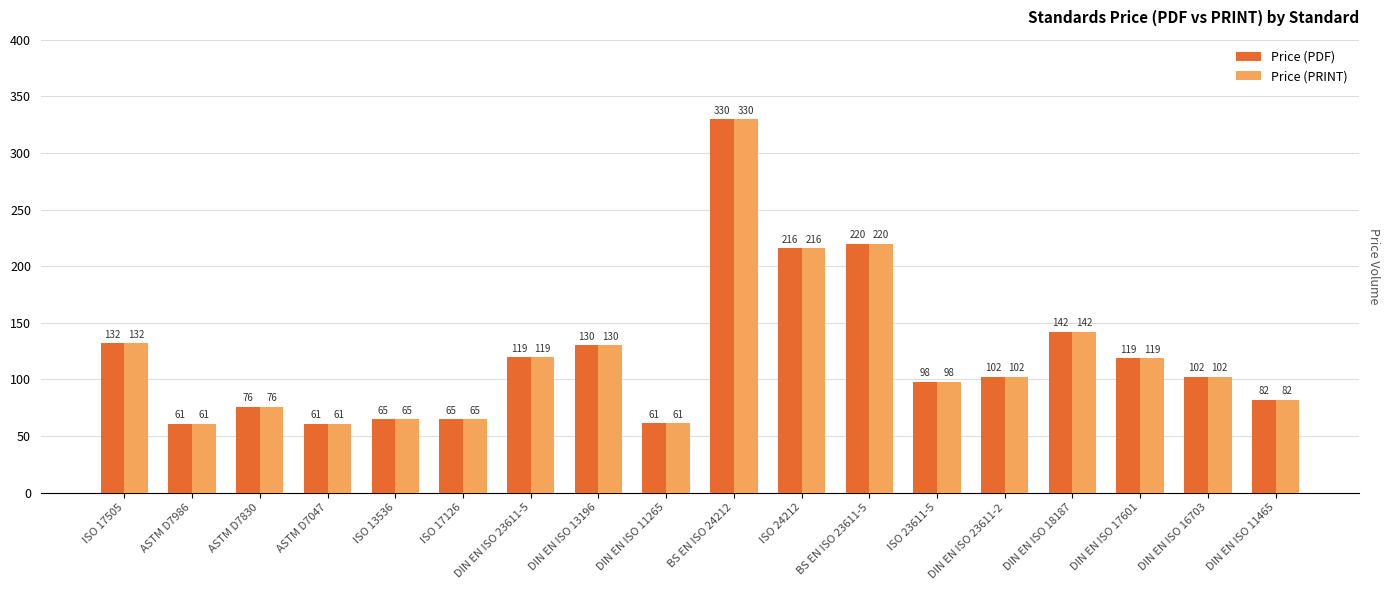

What is the total value across all series at ISO 13536?

130.0